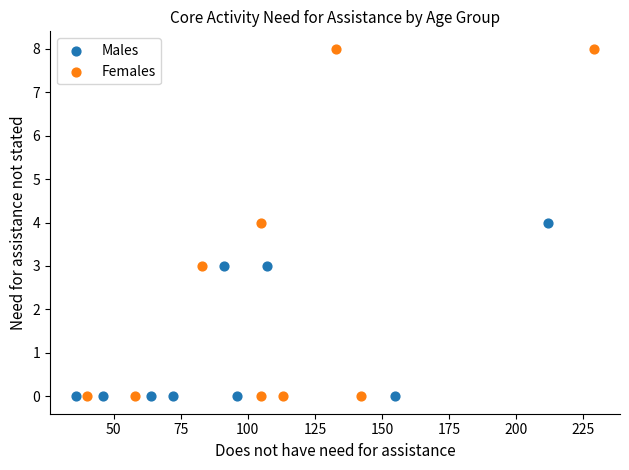

Which series has the largest Y range (max minus min)?

Females